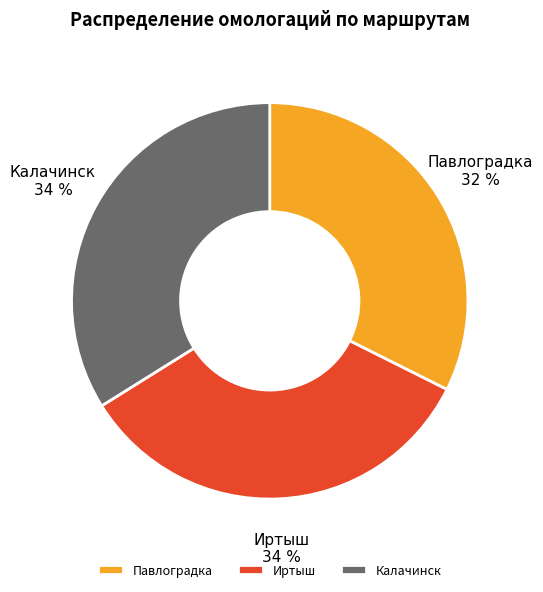

What is the ratio of the value at Калачинск to the value at Иртыш?

1.0